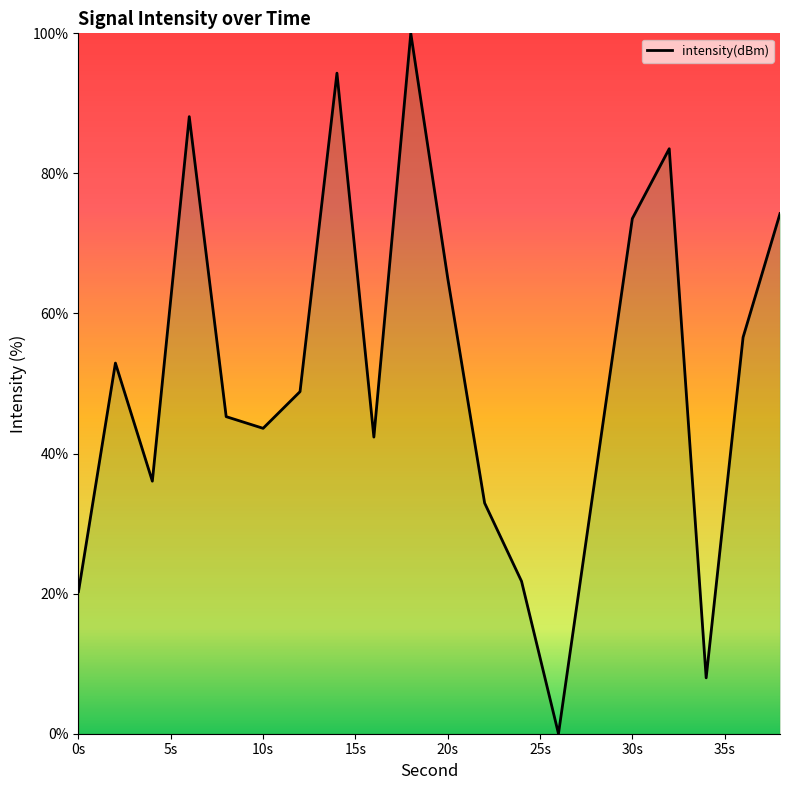

What is the difference between the maximum and minimum values?

100.0